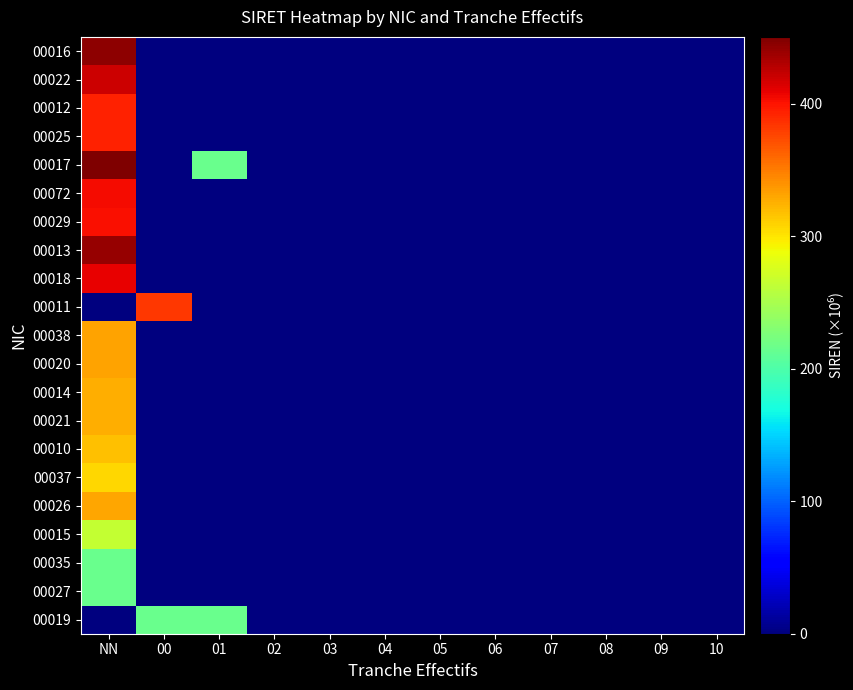

Which has a higher value, 05 or 01?

01